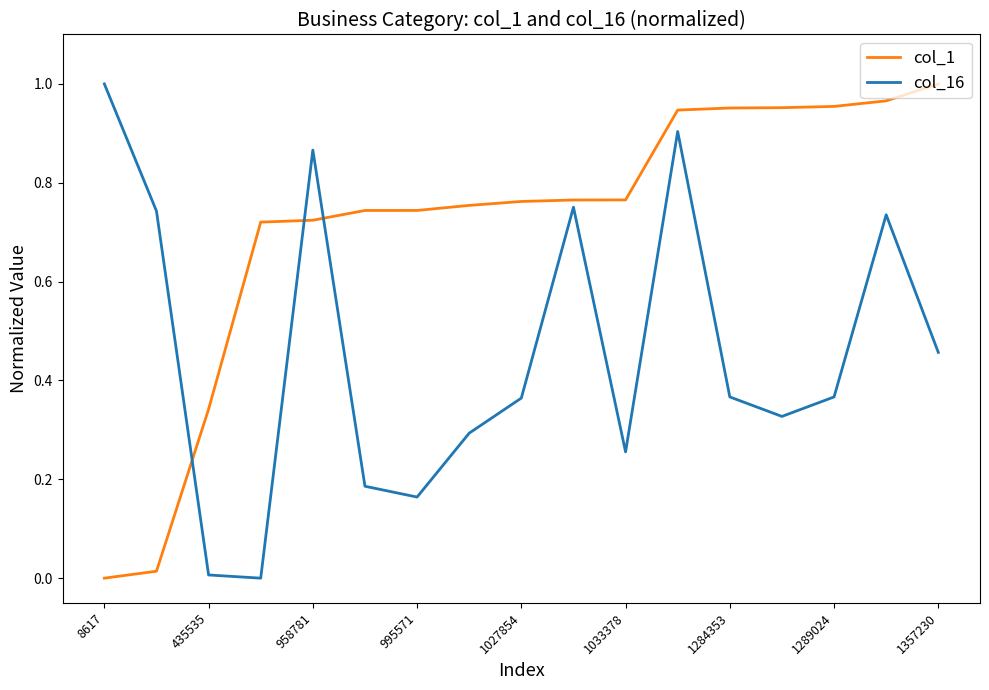

True or false: col_1 and col_16 cross at least once.

True